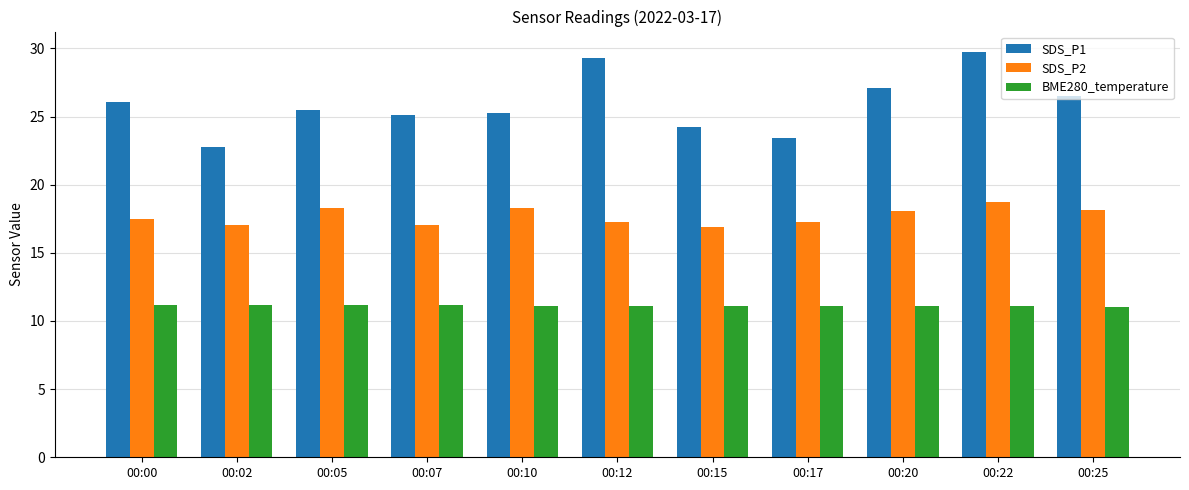

At which category is the sum across all series the highest?

00:22